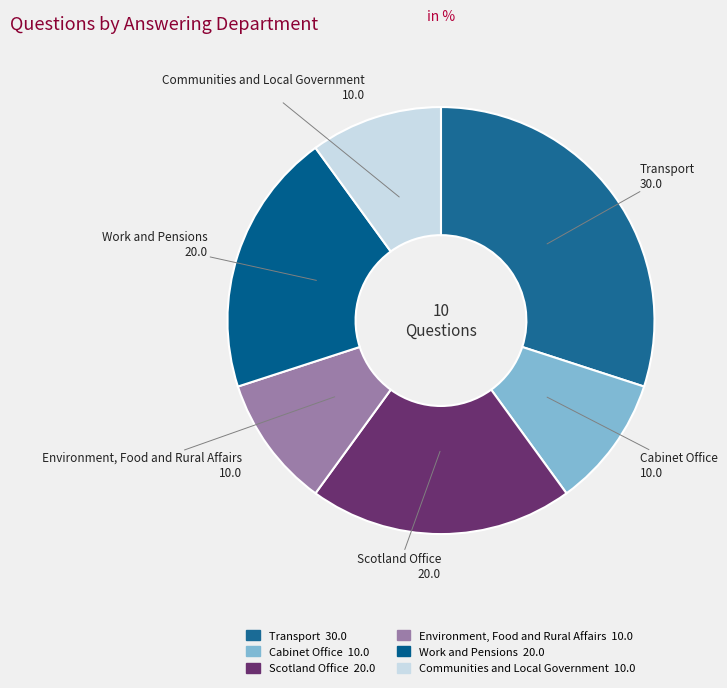

Does Environment, Food and Rural Affairs account for over 50% of the chart?

No